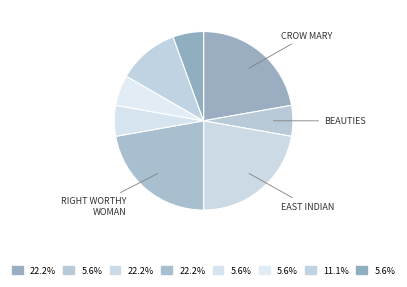

To the nearest percent, what is the difference between the largest and smallest slice percentages?

17%